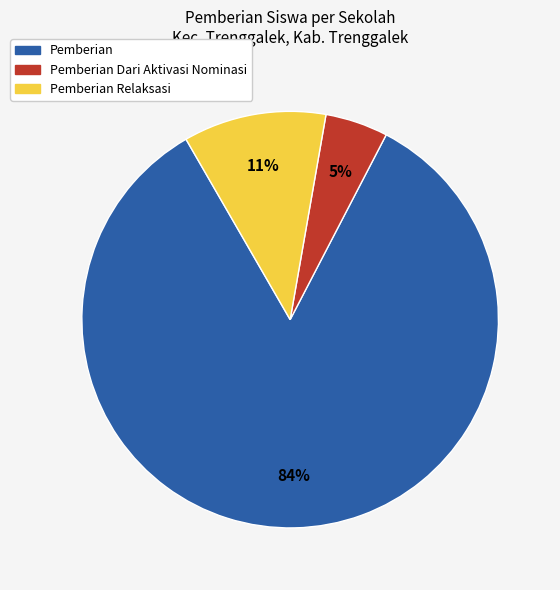

To the nearest percent, what is the difference between the largest and smallest slice percentages?

79%